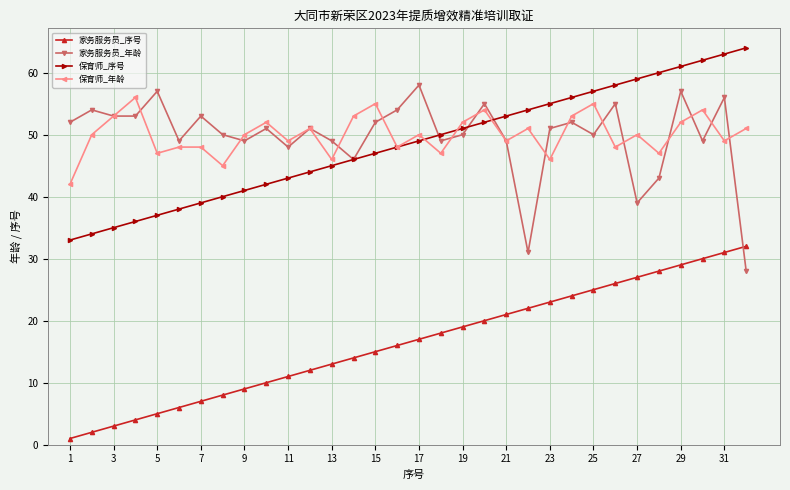

True or false: 保育师_年龄 and 家务服务员_序号 cross at least once.

False